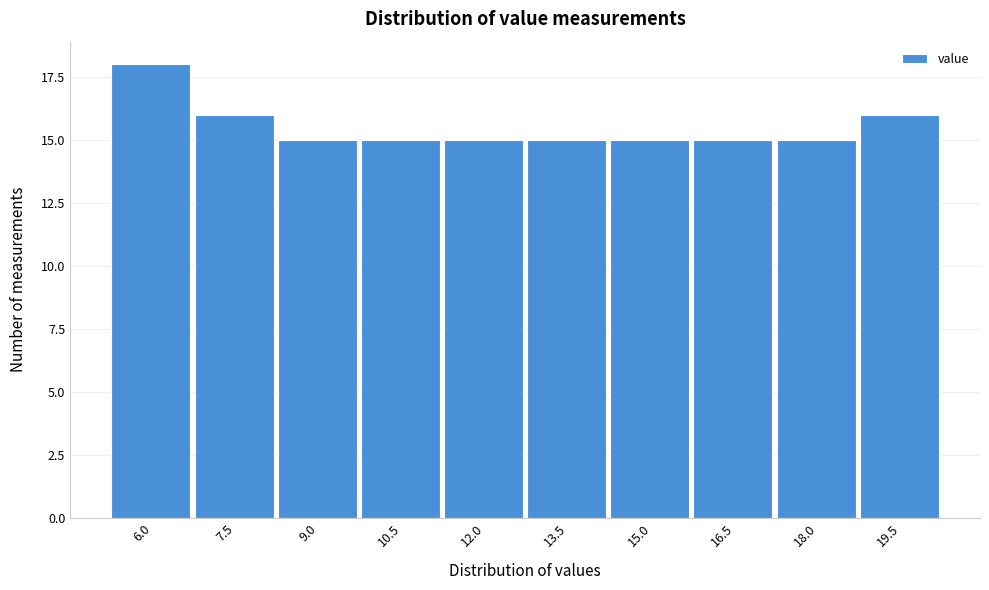

Reading left to right, what are all the values shown in this chart?

6.0=18	7.5=16	9.0=15	10.5=15	12.0=15	13.5=15	15.0=15	16.5=15	18.0=15	19.5=16